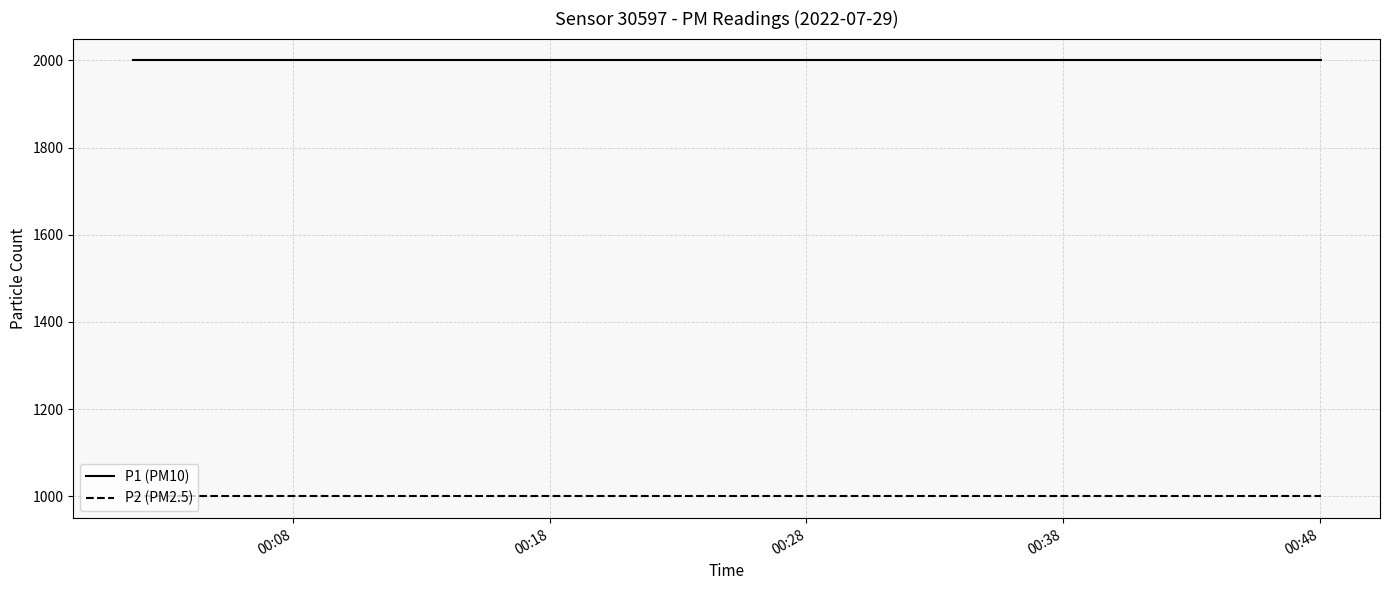

What are all the series names shown in the legend?

P1 (PM10), P2 (PM2.5)